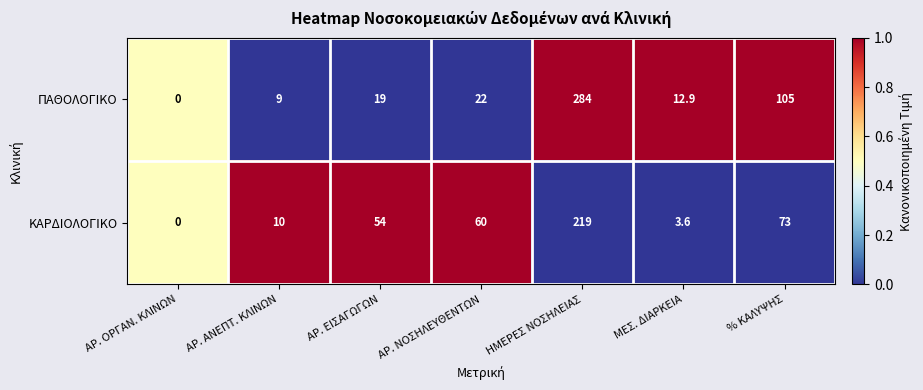

Between ΗΜΕΡΕΣ ΝΟΣΗΛΕΙΑΣ and ΜΕΣ. ΔΙΑΡΚΕΙΑ, which series saw the biggest shift?

ΠΑΘΟΛΟΓΙΚΟ